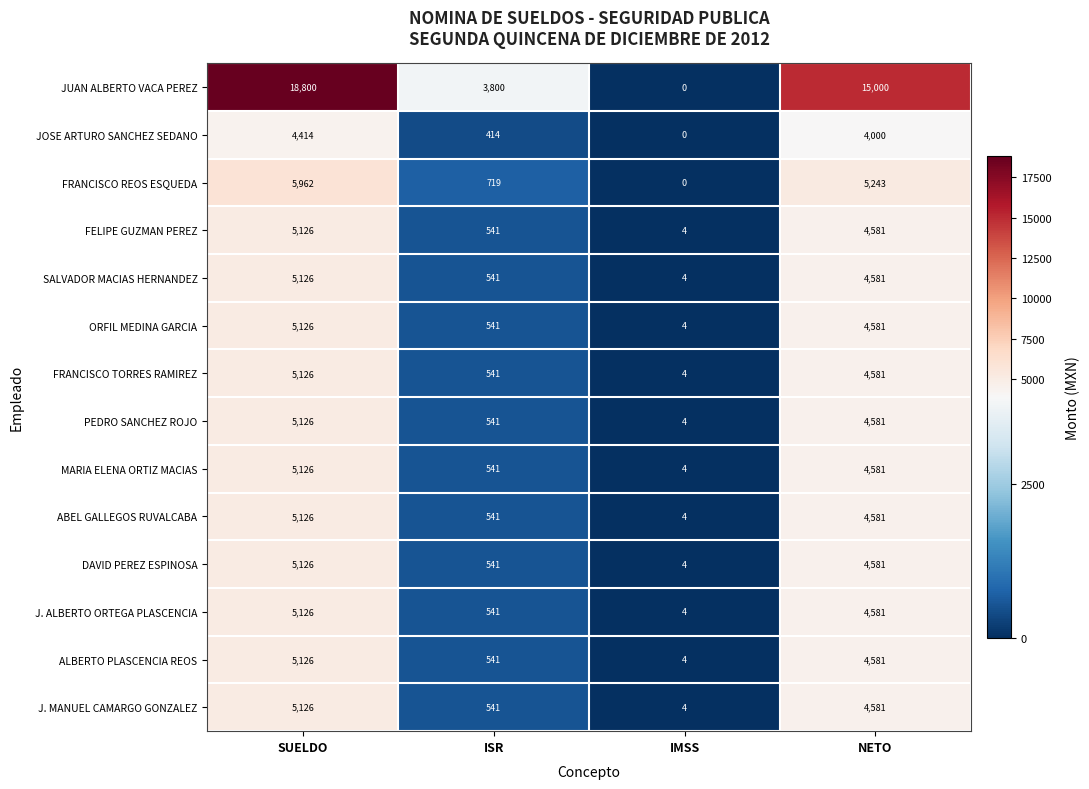

Which series changed the most between IMSS and NETO?

JUAN ALBERTO VACA PEREZ